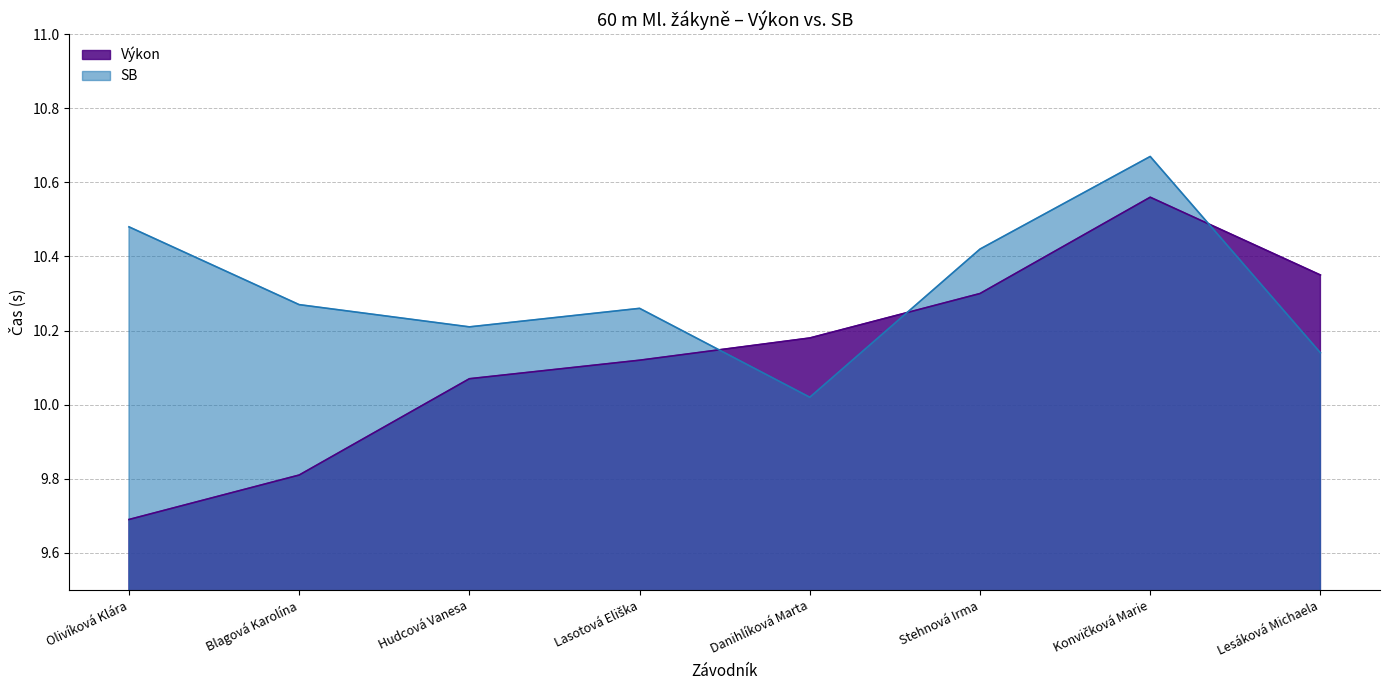

What is the maximum value for Výkon?

10.6